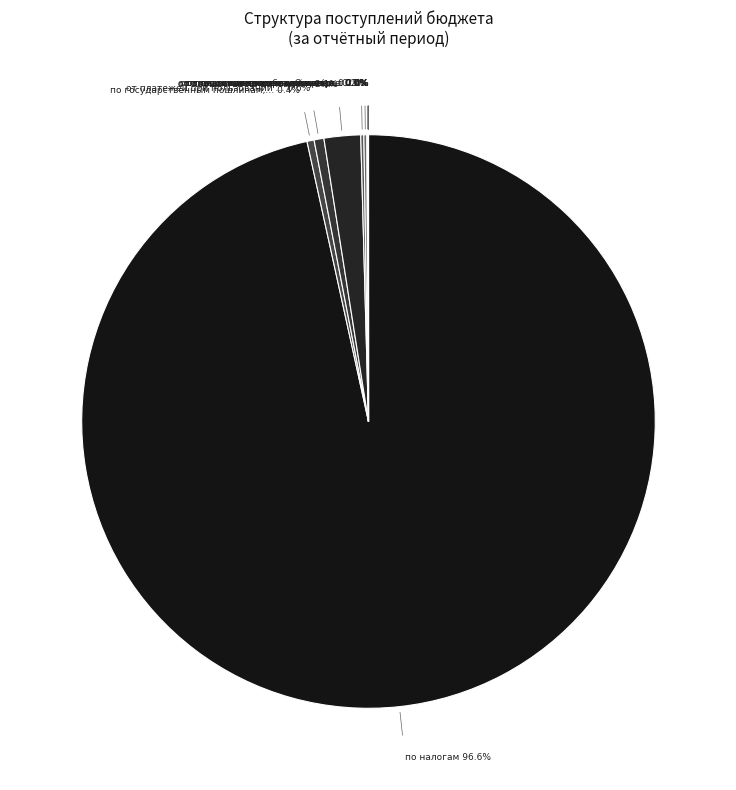

Is от иных доходов от собственности the majority of the pie?

No